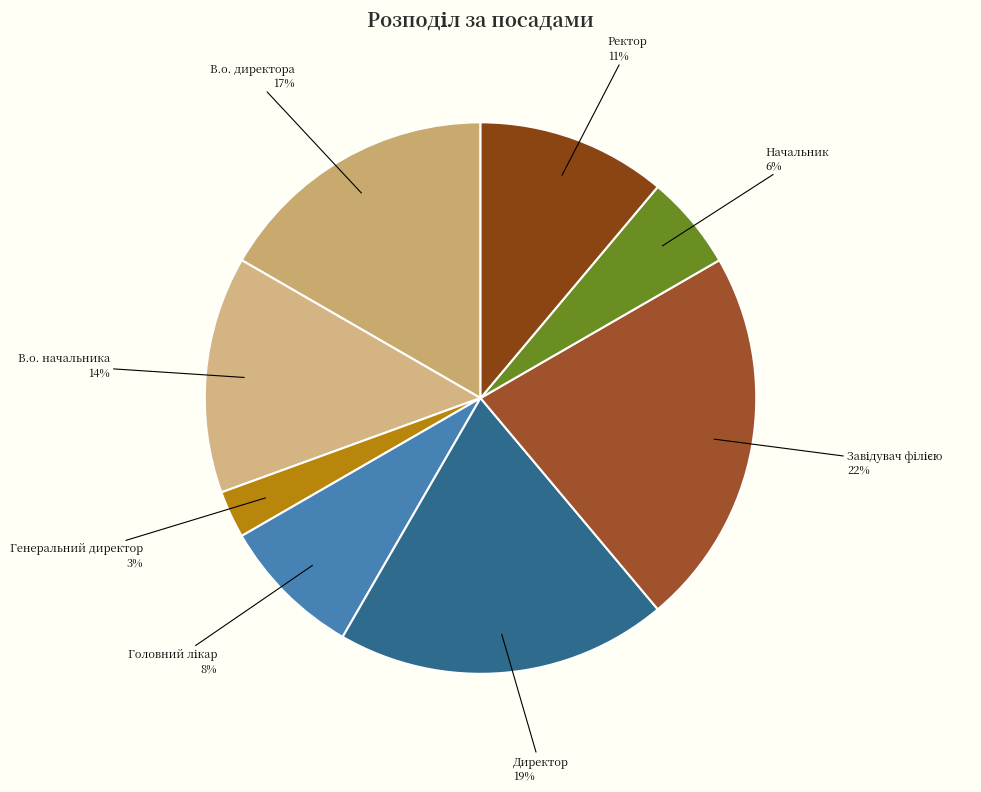

How many slices are in this pie chart?

8